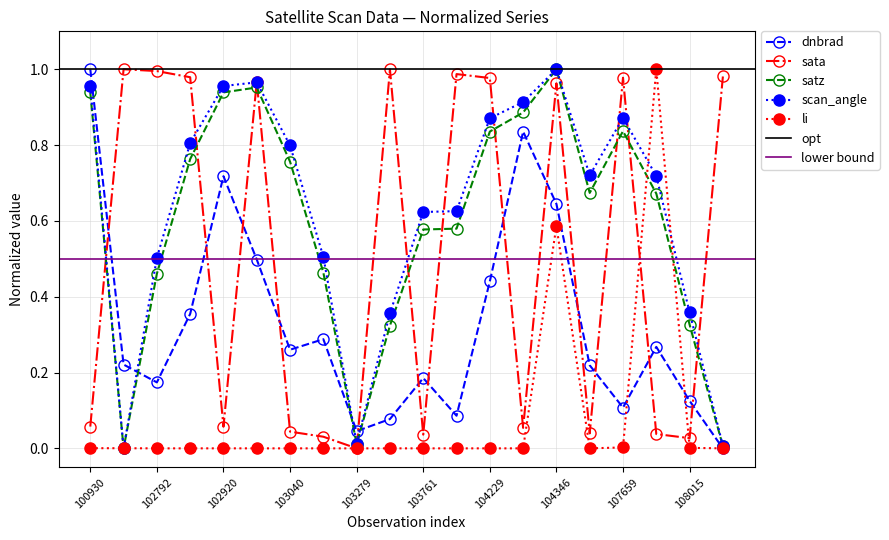

What is the sum of the dnbrad values at 104112 and 108193?

0.1